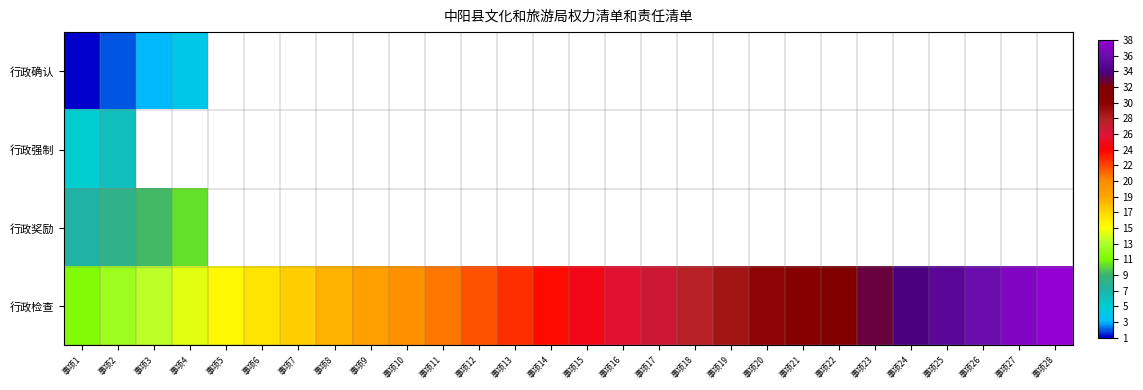

Which series has the widest spread of values?

行政检查